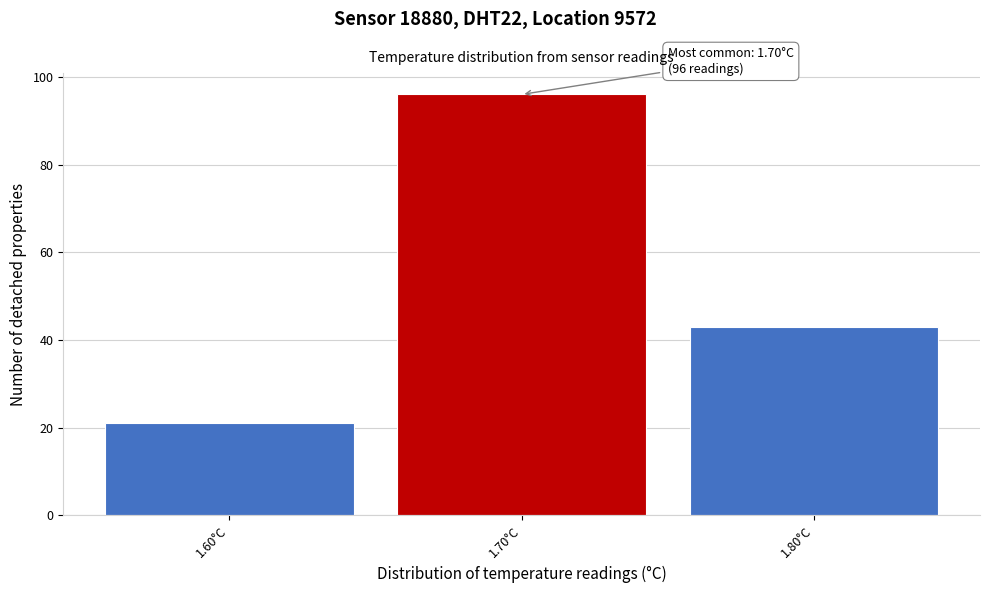

Over which range of the x-axis is the bar tallest?

1.65 to 1.75